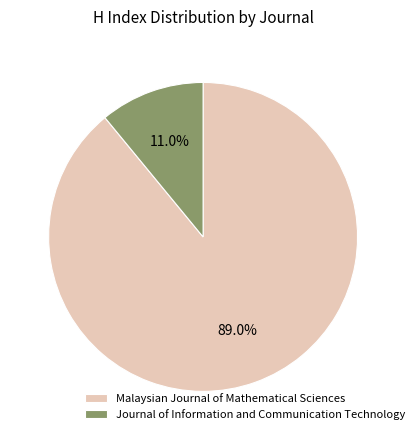

To the nearest percent, what is the average slice percentage?

50%